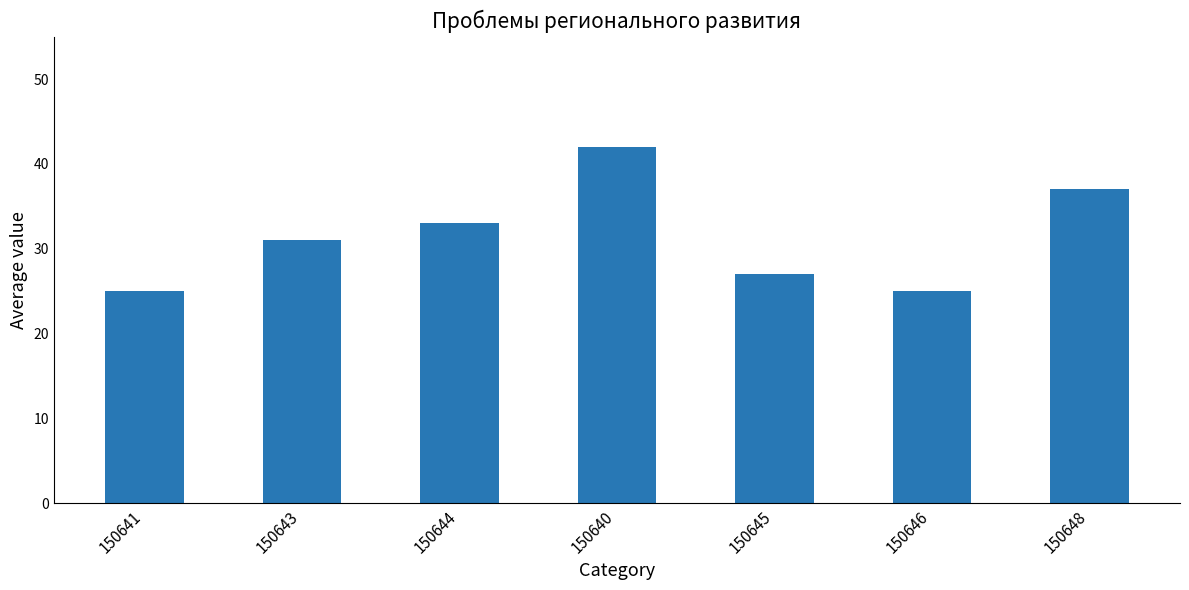

Reading left to right, transcribe all the data shown in this chart.

25	31	33	42	27	25	37